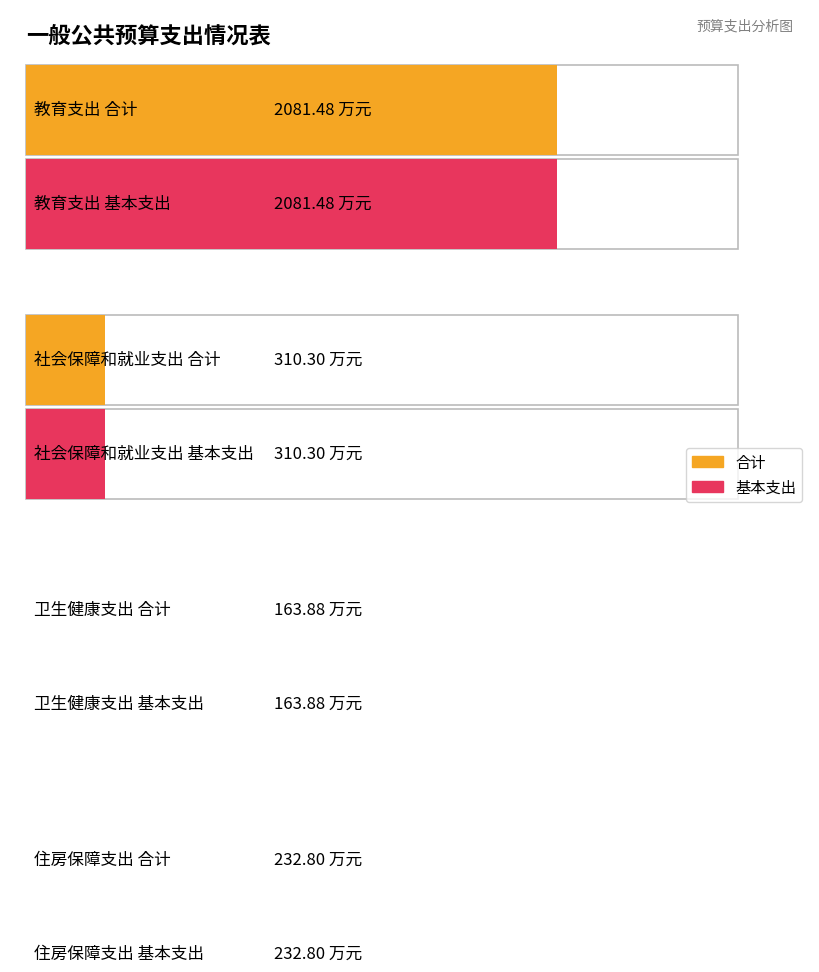

Reading right to left, what are all the values shown in this chart?

合计: 住房保障支出=232.8	卫生健康支出=163.9	社会保障和就业支出=310.3	教育支出=2081.5
基本支出: 住房保障支出=232.8	卫生健康支出=163.9	社会保障和就业支出=310.3	教育支出=2081.5